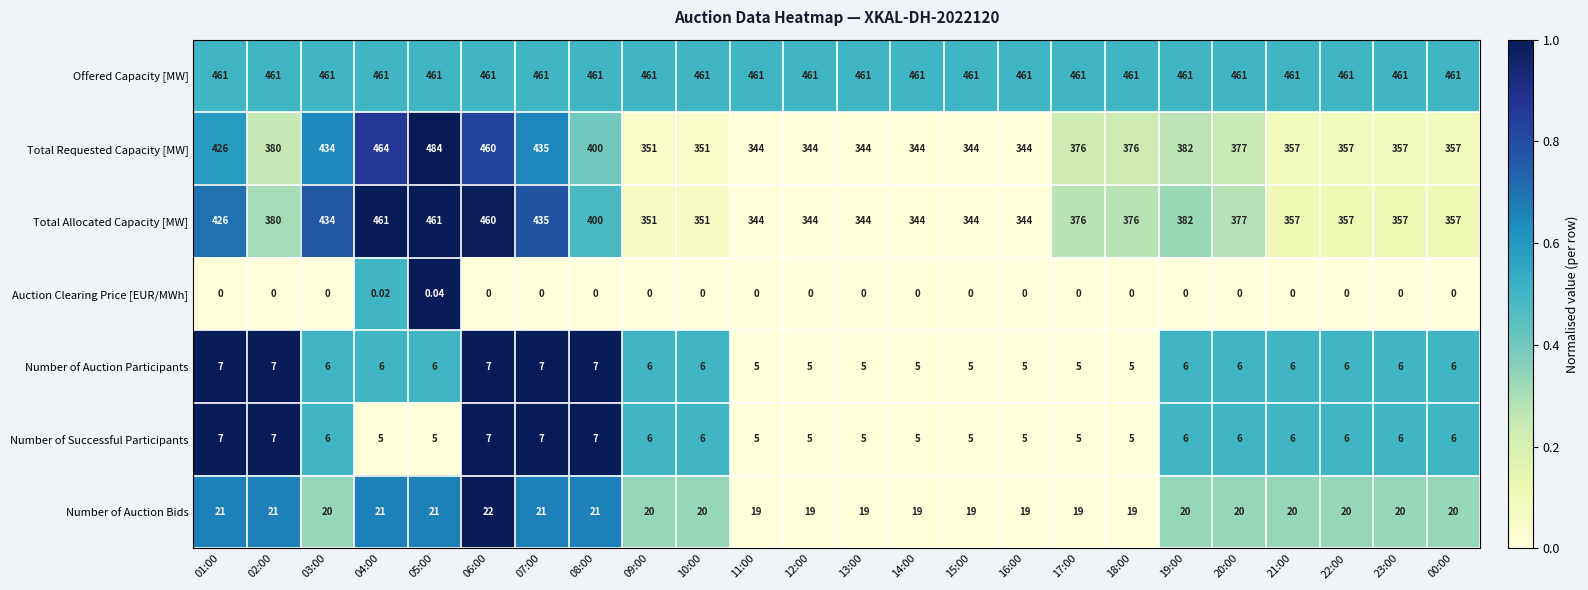

Which series has the largest total across all categories?

Offered Capacity [MW]